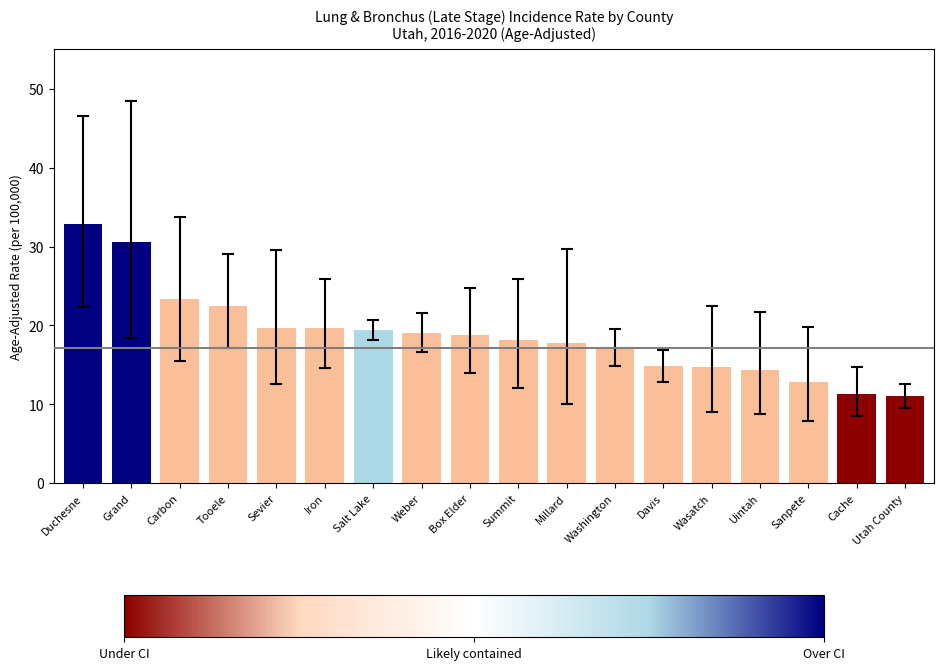

Which category has the highest value across all series?

Duchesne